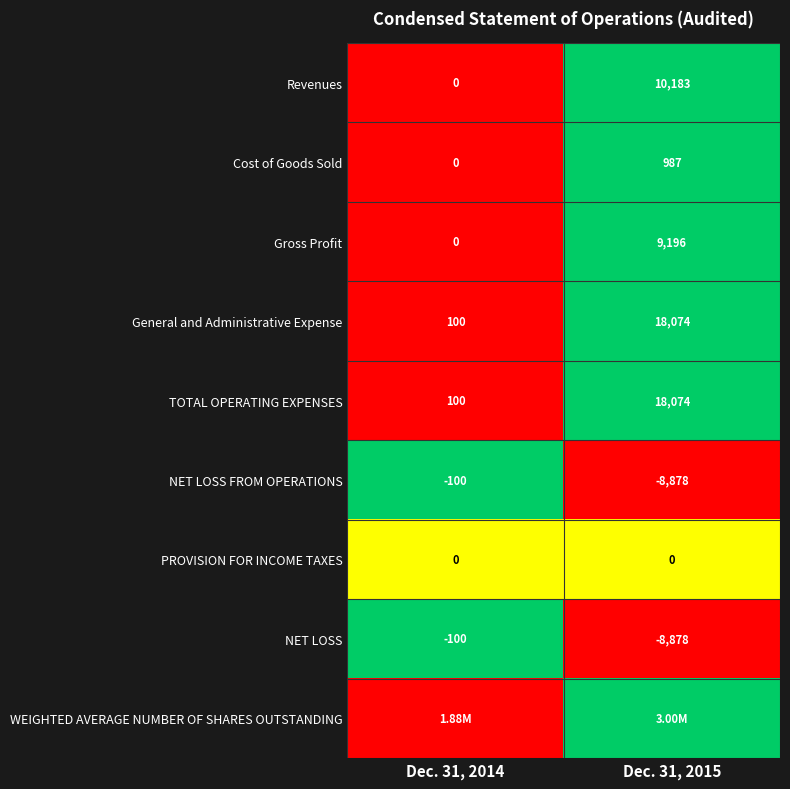

How many data points in Gross Profit are less than 9196?

1